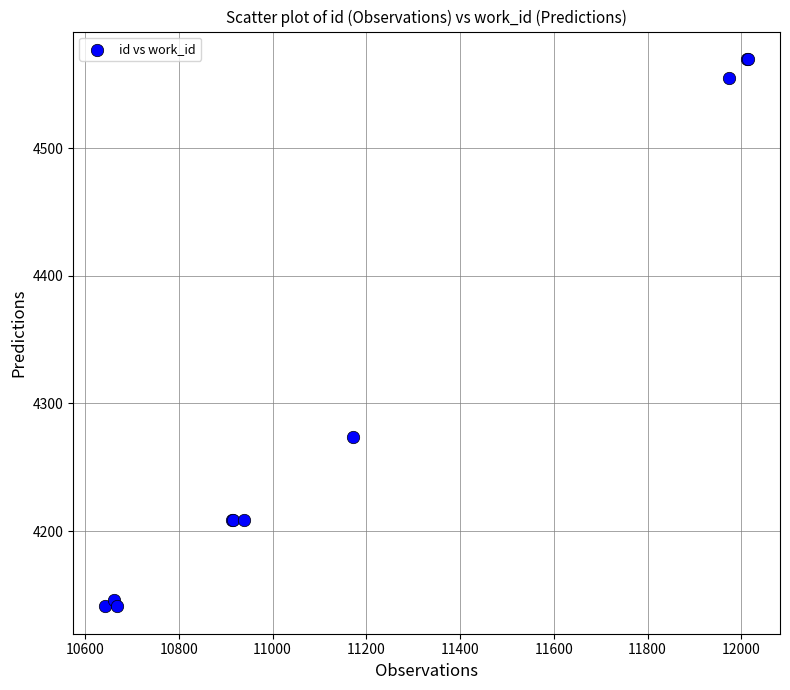

What Y value in the scatter plot is closest to 4355?

4274